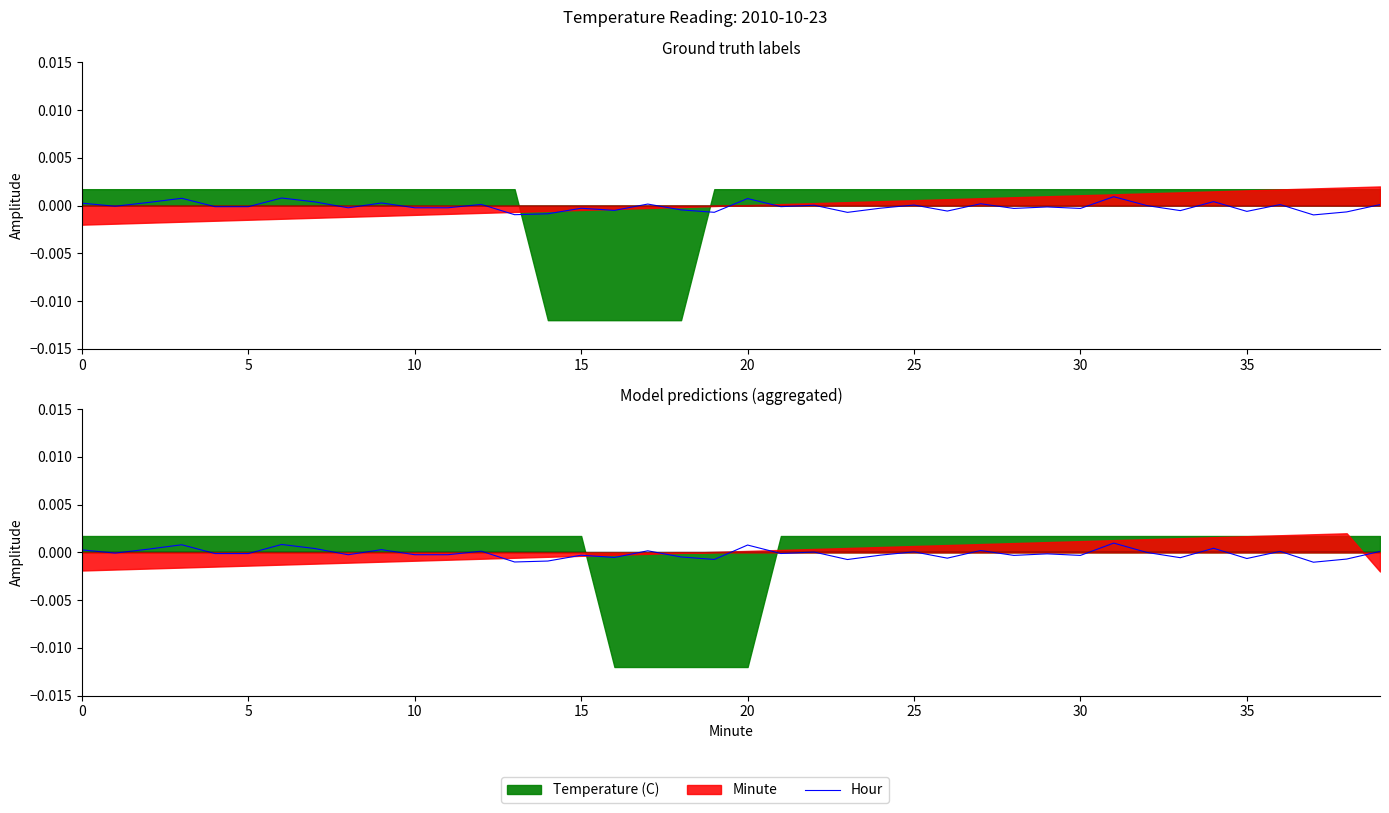

At which label is the value closest to 0?

32